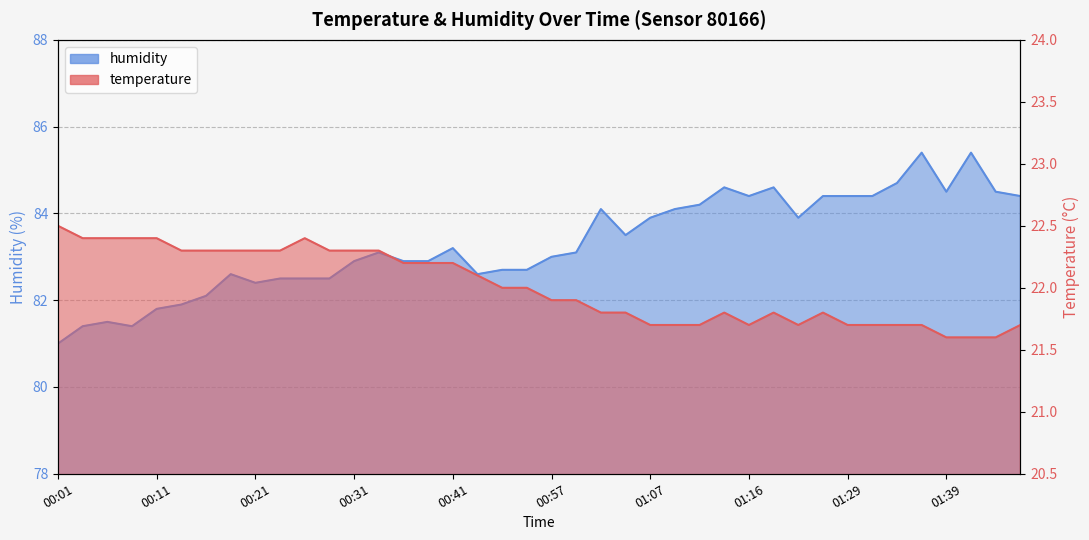

What is the average value of the humidity series?

83.3